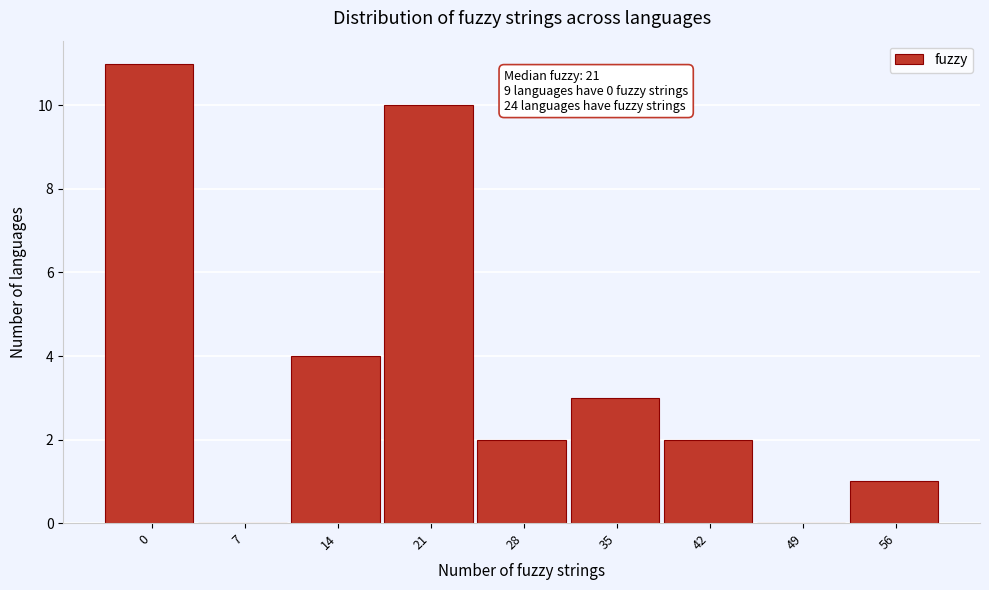

Reading left to right, transcribe all the data shown in this chart.

0=11	7=0	14=4	21=10	28=2	35=3	42=2	49=0	56=1